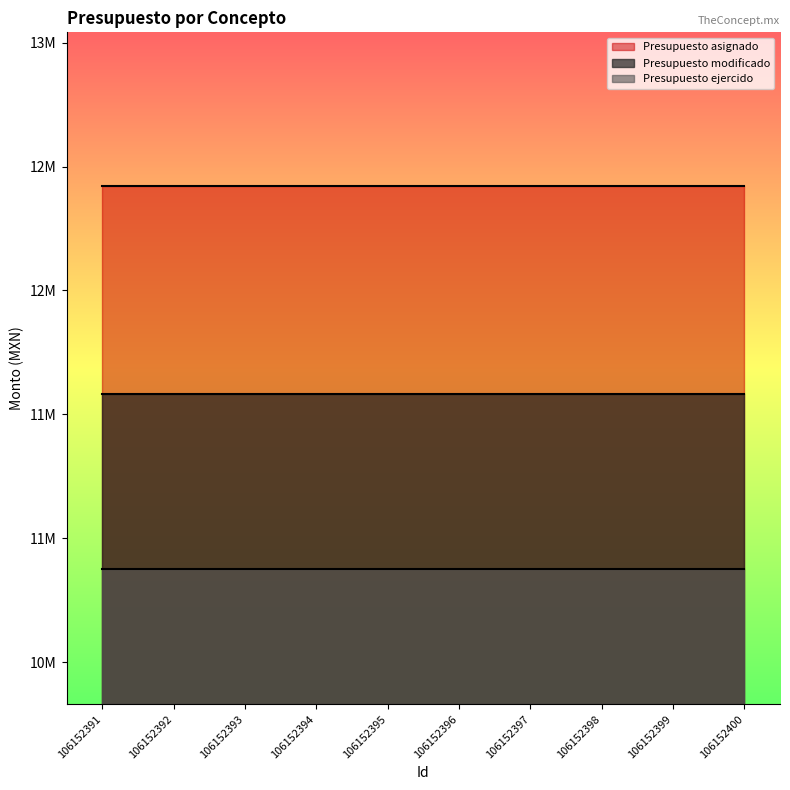

What is the approximate value of Presupuesto asignado at 106152397?

12420131